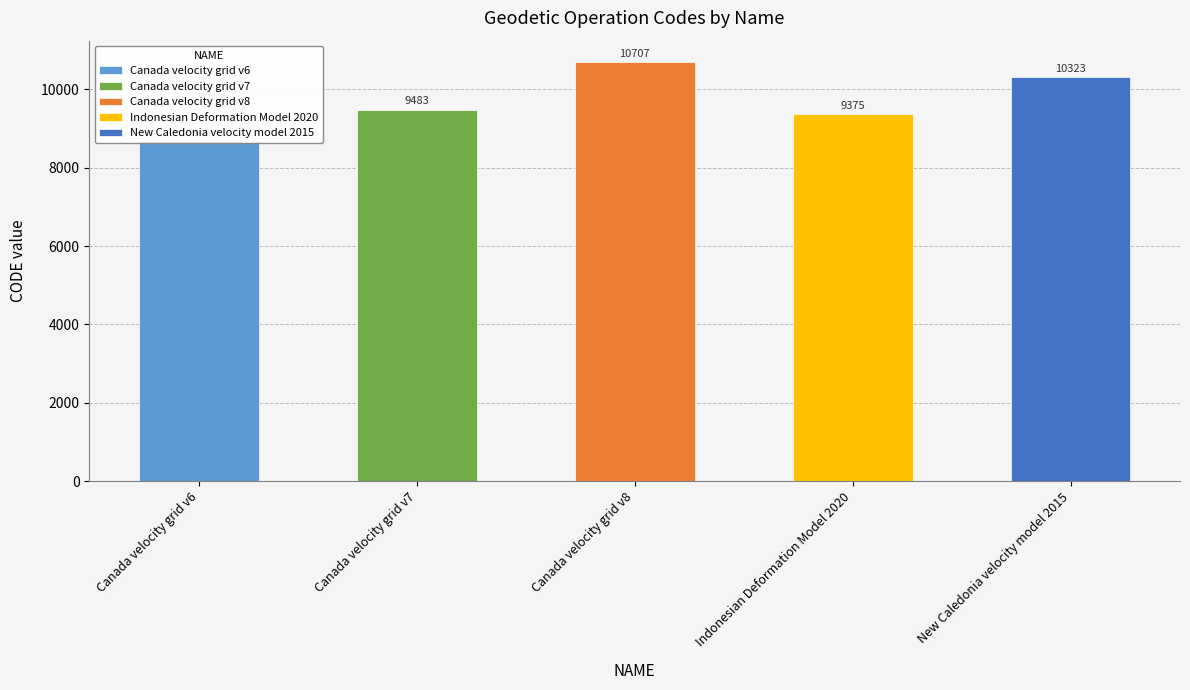

What is the value of the 5th bar from the left?

10323